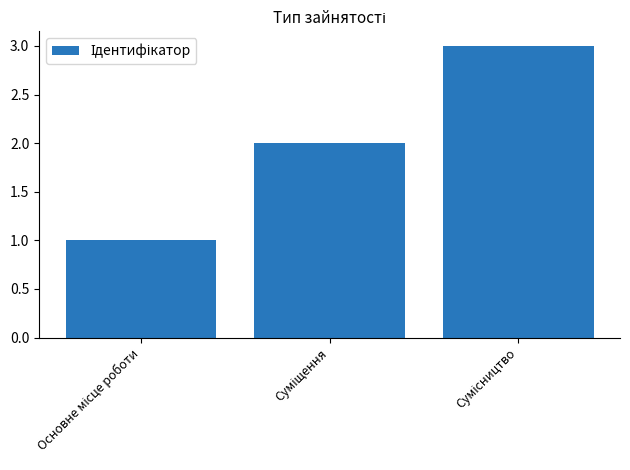

What is the maximum value shown in the chart?

3